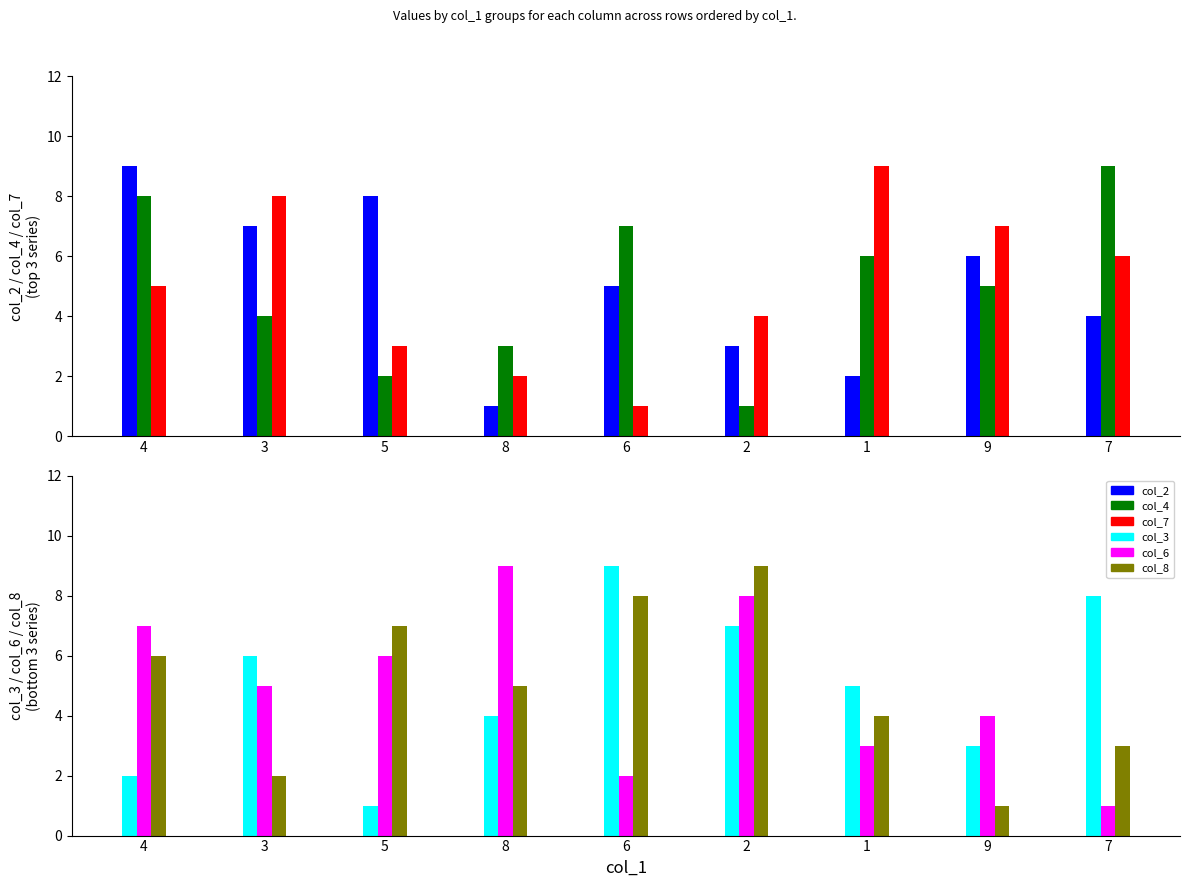

At which label does col_6 first exceed 5?

4